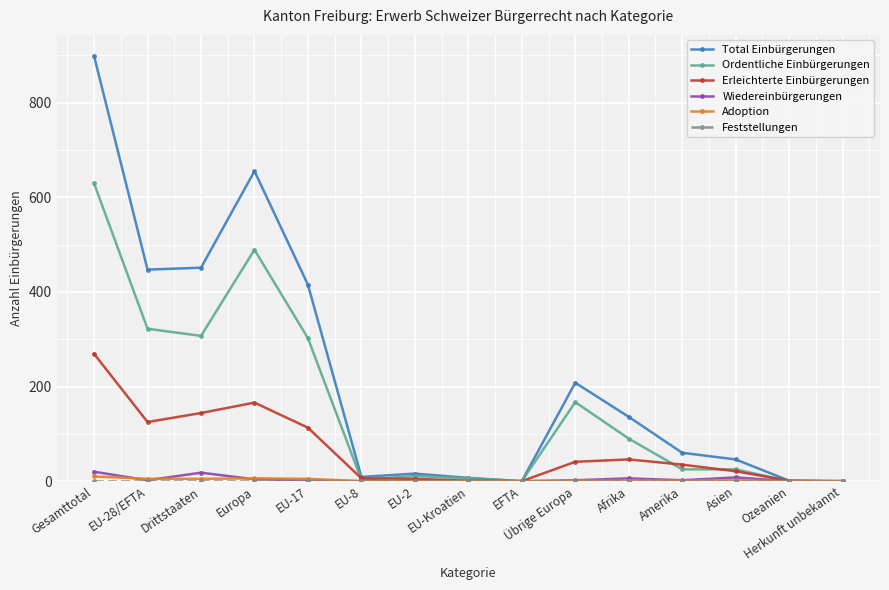

Which series has the largest range (max minus min)?

Total Einbürgerungen